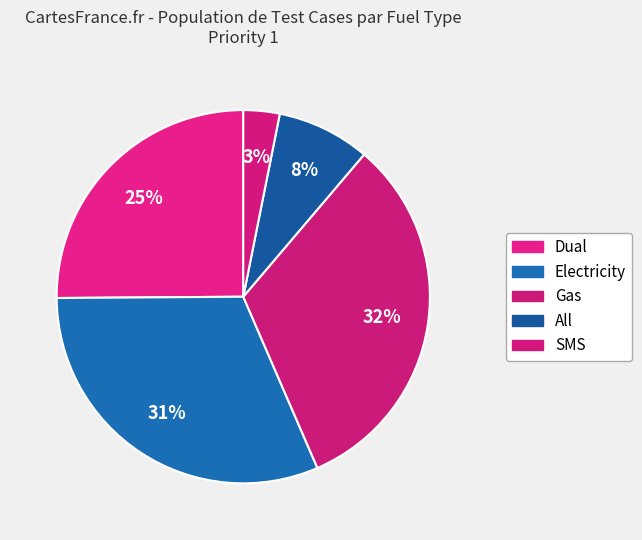

Do SMS and All together represent more than half of the pie?

No